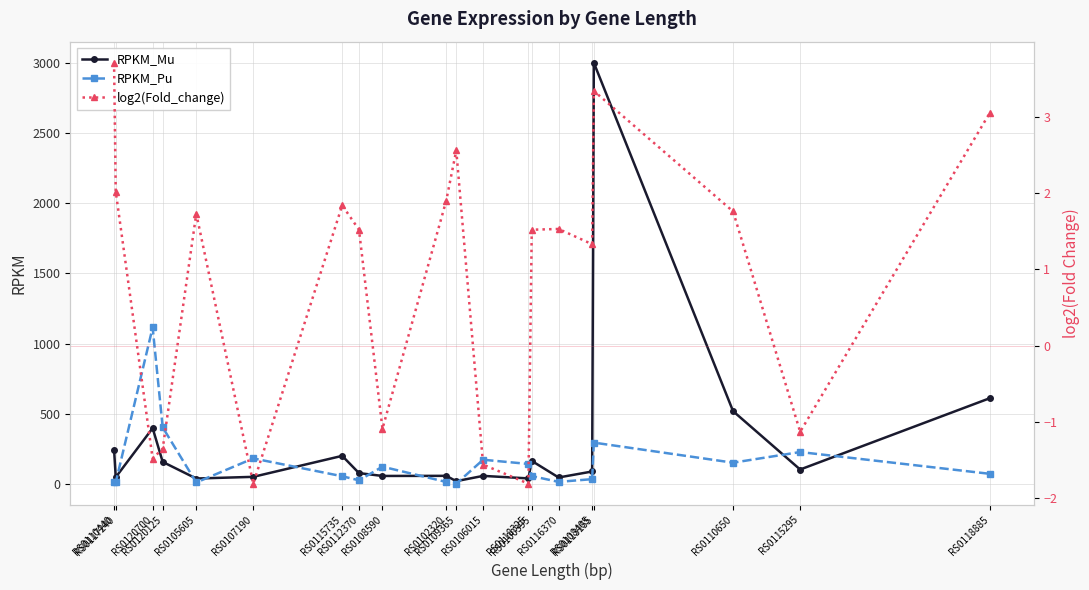

Is this an area chart (filled region under the line)?

No